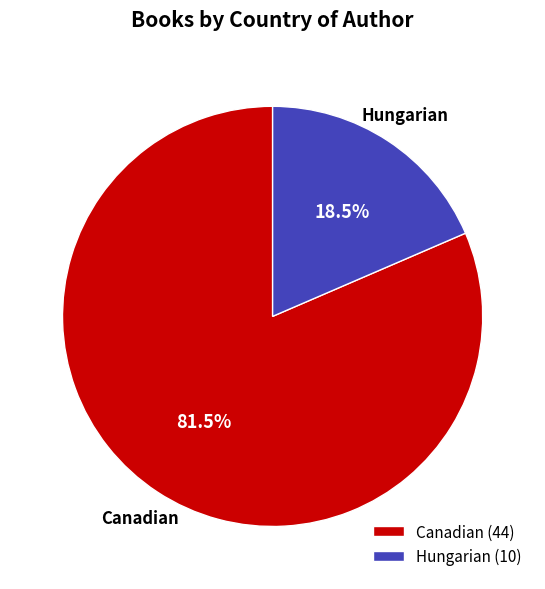

Between Hungarian and Canadian, which is larger?

Canadian